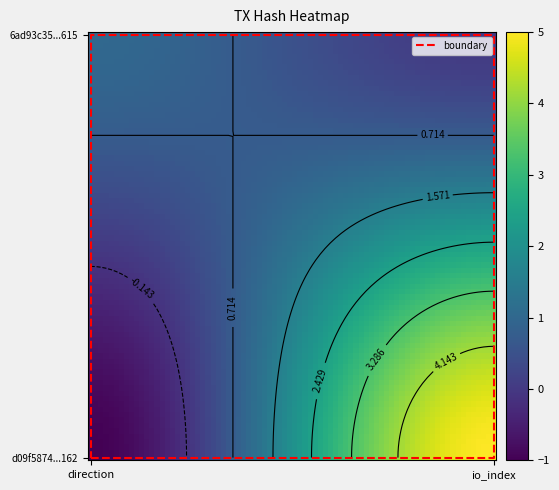

How many values in d09f5874085c5791510971d1e158efc2807b162 are below zero?

1